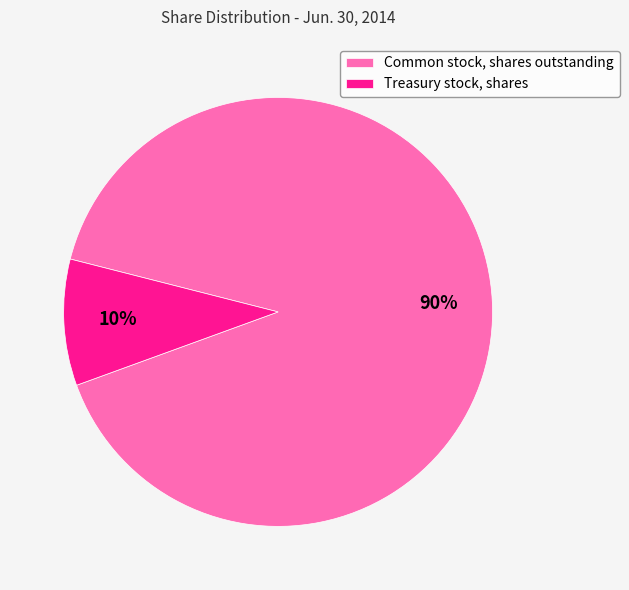

What percentage is the Common stock, shares outstanding slice, to the nearest percent?

90%